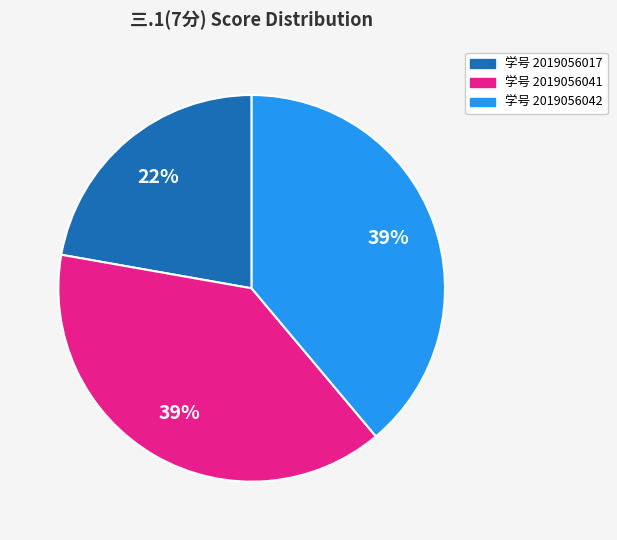

To the nearest percent, what is the average slice percentage?

33%